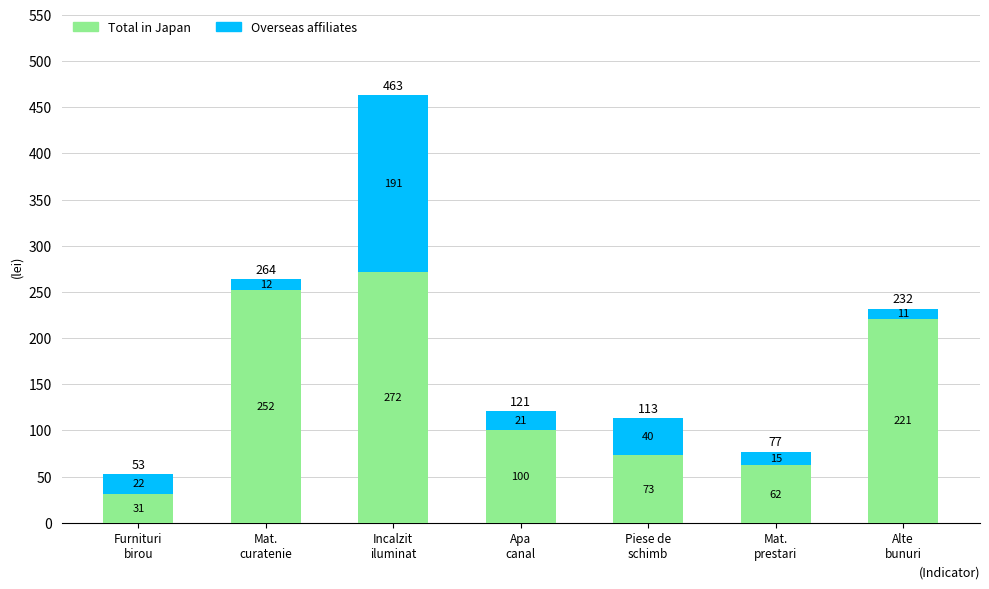

What value does the Total in Japan series have at Furnituri
birou, to the nearest 10?

30